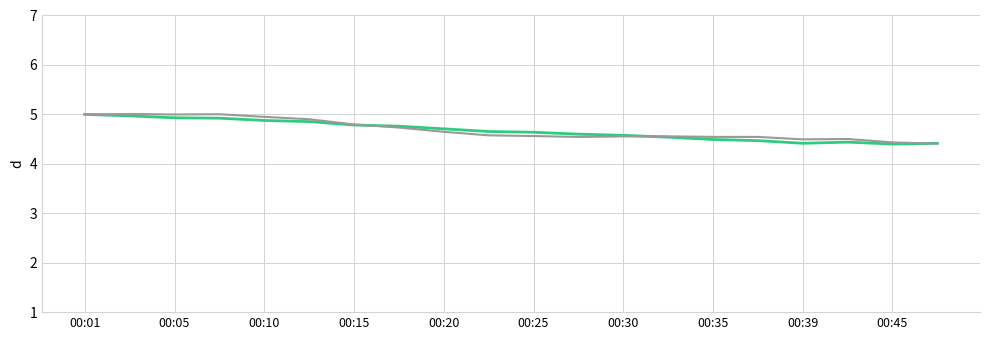

Does the chart have visible grid lines?

Yes